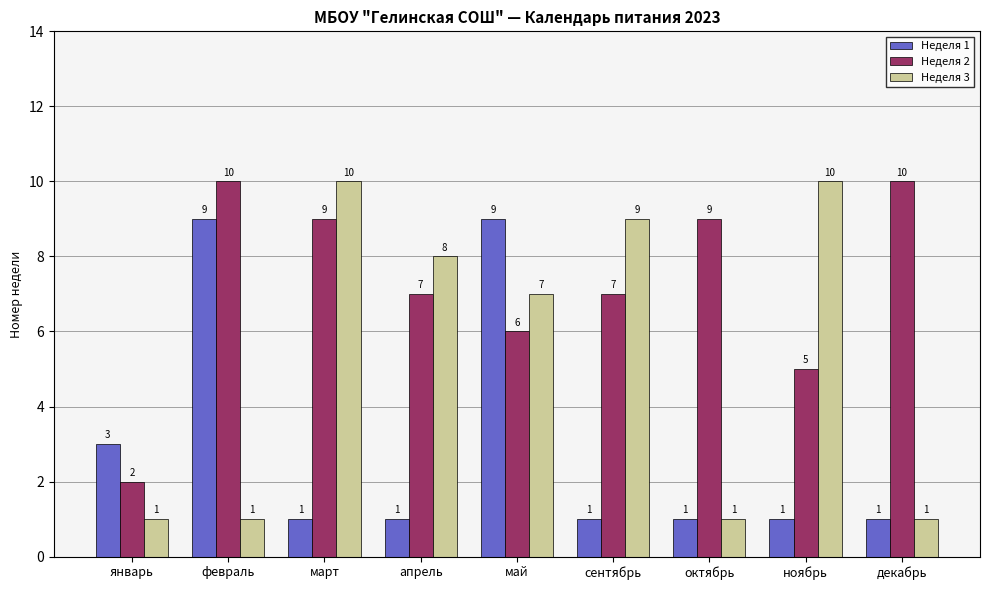

What is the total value across all series at февраль?

20